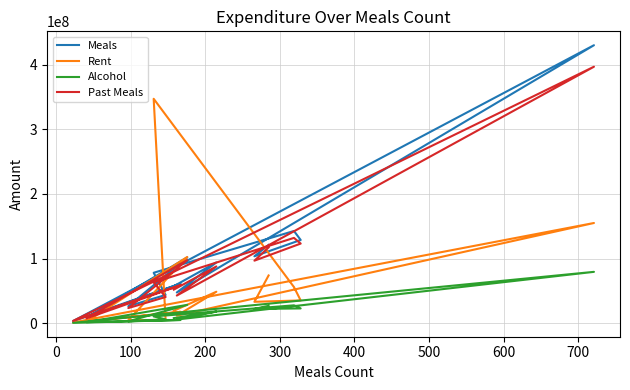

Rank the series by their maximum value, from highest to lowest.

Meals, Past Meals, Rent, Alcohol